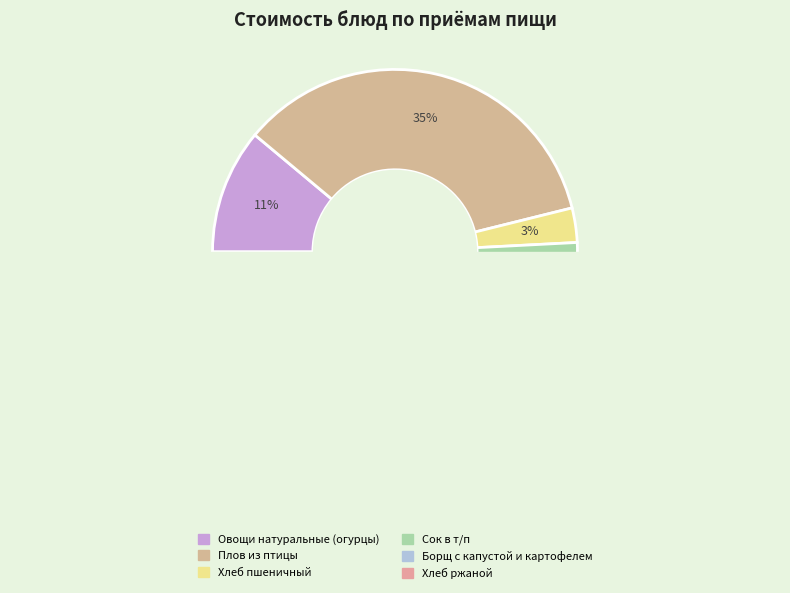

To the nearest percent, what is the average slice percentage?

17%